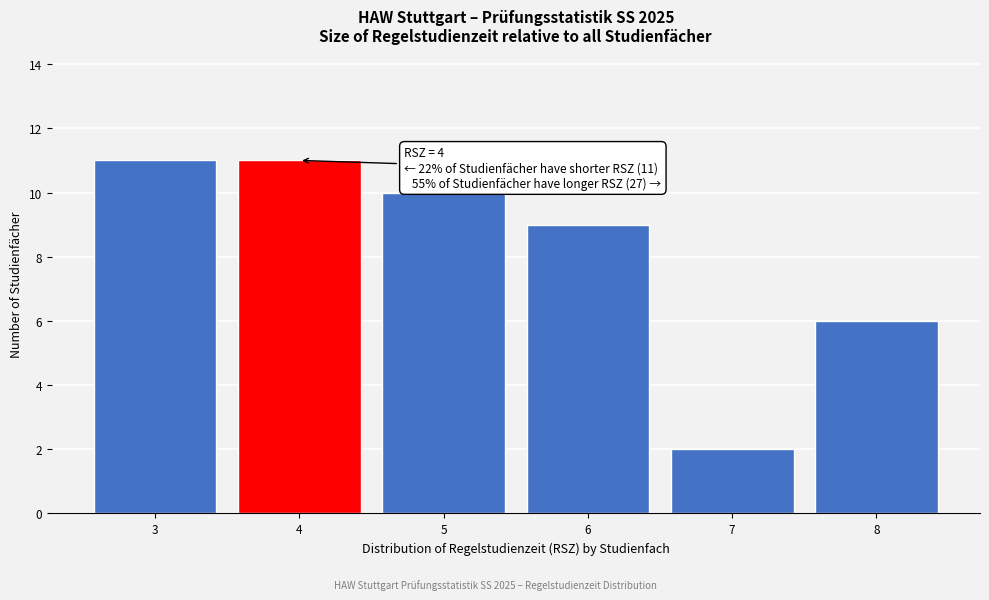

Reading left to right, what are all the values shown in this chart?

3=11	4=11	5=10	6=9	7=2	8=6